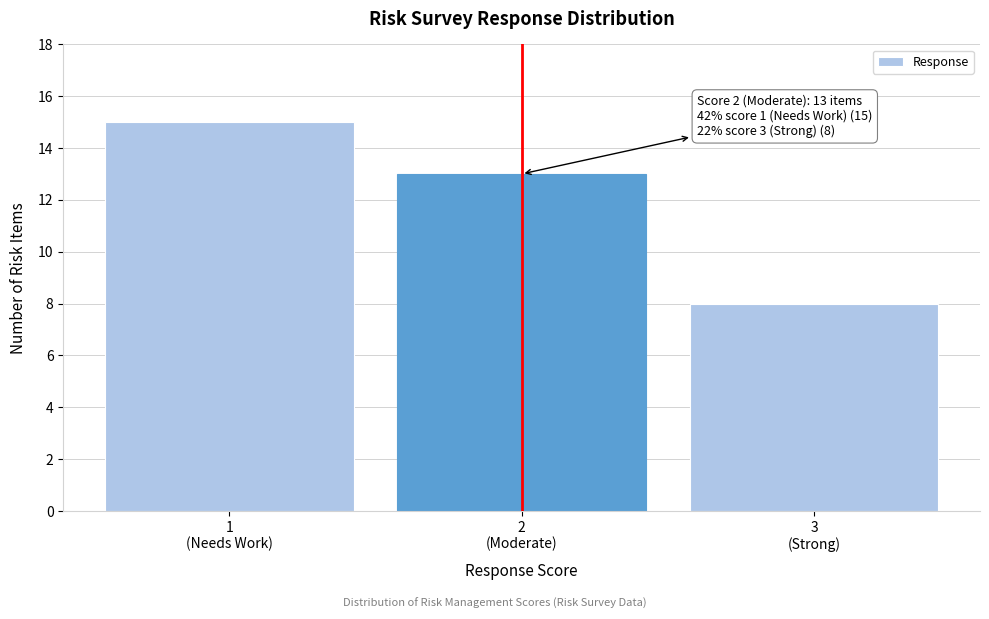

Reading left to right, list all the values displayed in this chart.

15	13	8